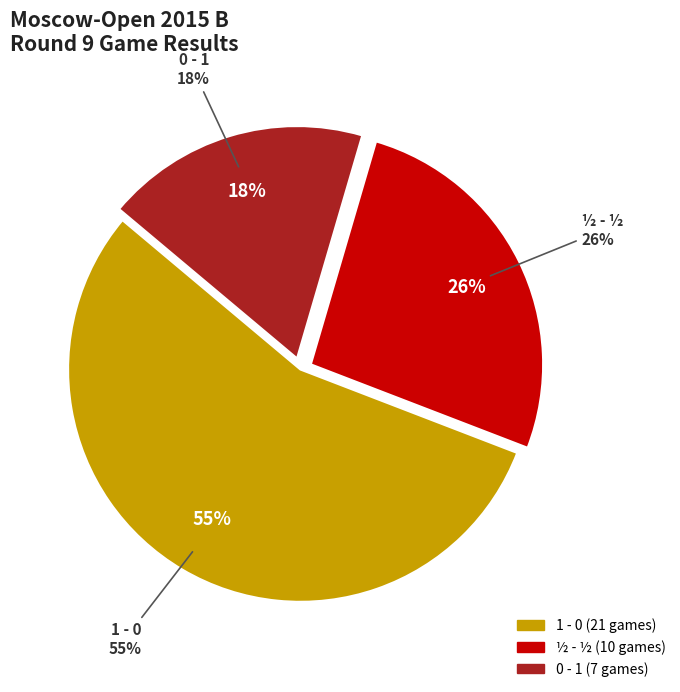

To the nearest percent, what portion does 1 - 0 represent?

55%